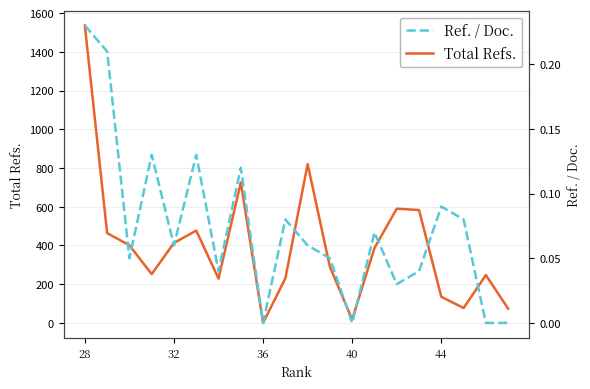

Which series has the largest range (max minus min)?

Total Refs.